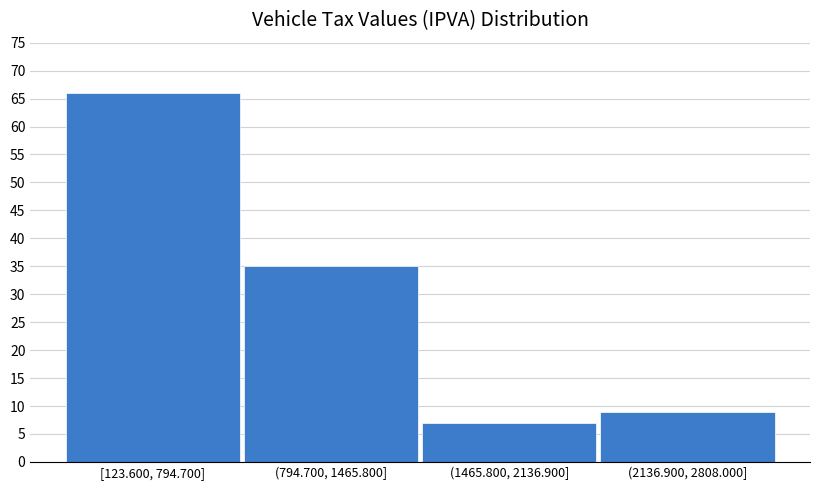

Reading left to right, extract all data points from this chart.

66	35	7	9